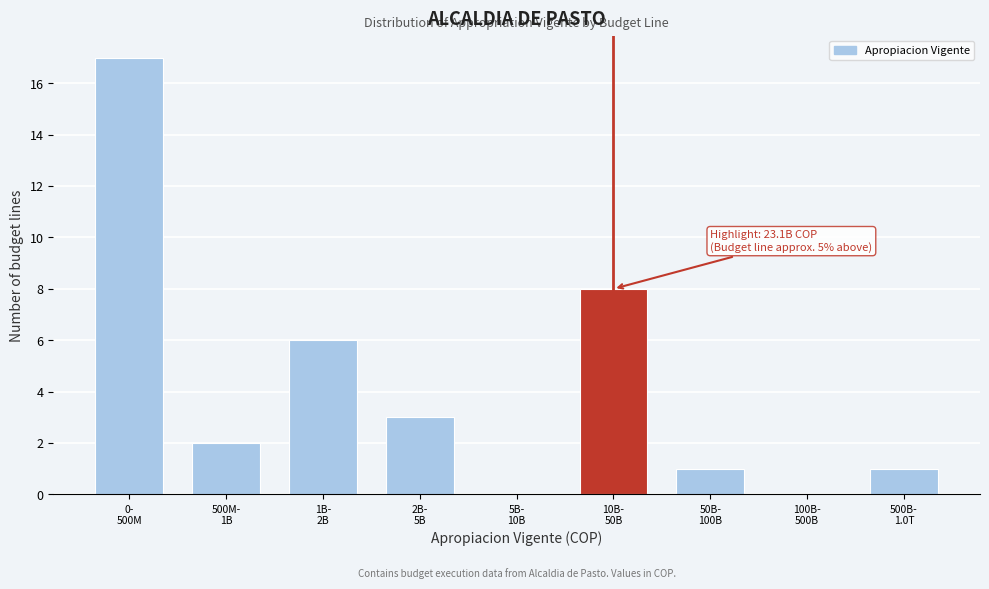

What is the maximum value shown in the chart?

17